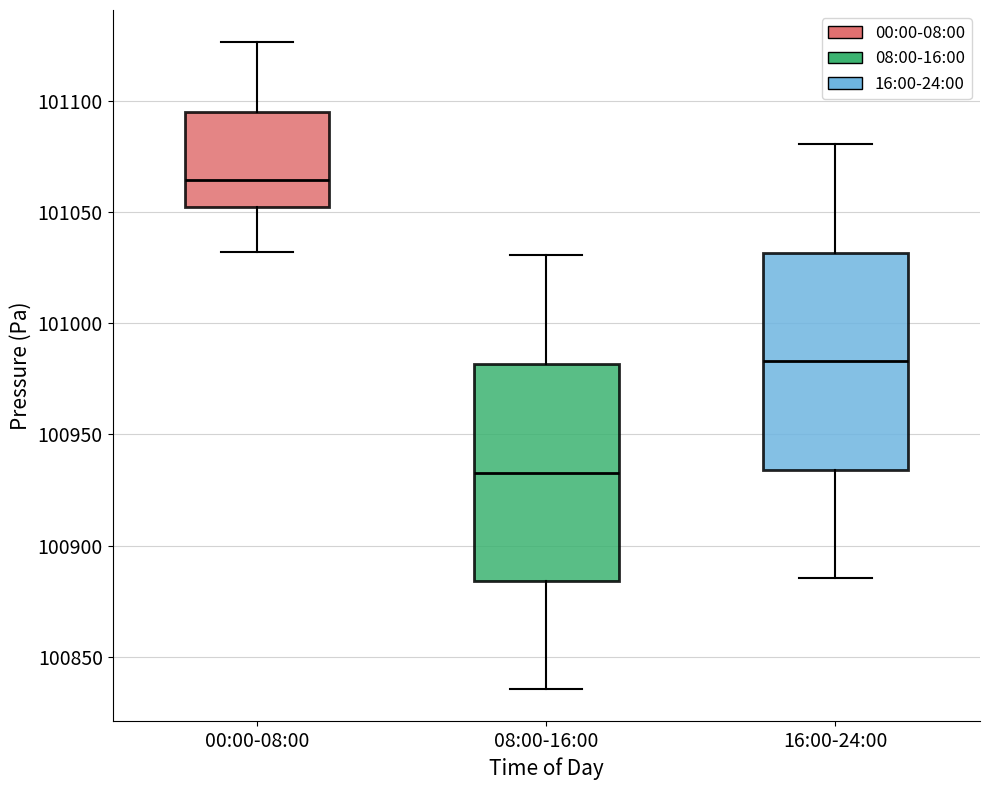

Reading left to right, read every box against the y-axis: the position of its median line, the range the box covers, and the ends of its whiskers. The values are not printed on the chart, so give them approximately, as read against the axis.

00:00-08:00: median 101065, box 101050 to 101095, whiskers 101030 to 101125
08:00-16:00: median 100935, box 100885 to 100980, whiskers 100835 to 101030
16:00-24:00: median 100985, box 100935 to 101030, whiskers 100885 to 101080